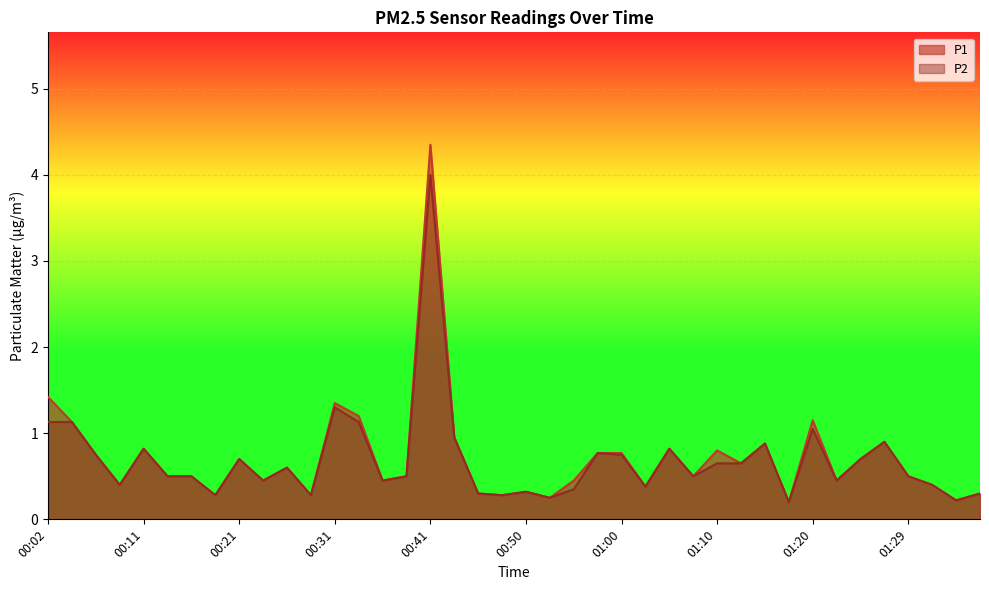

What is the difference between the maximum and minimum values in the P1 series?

4.1